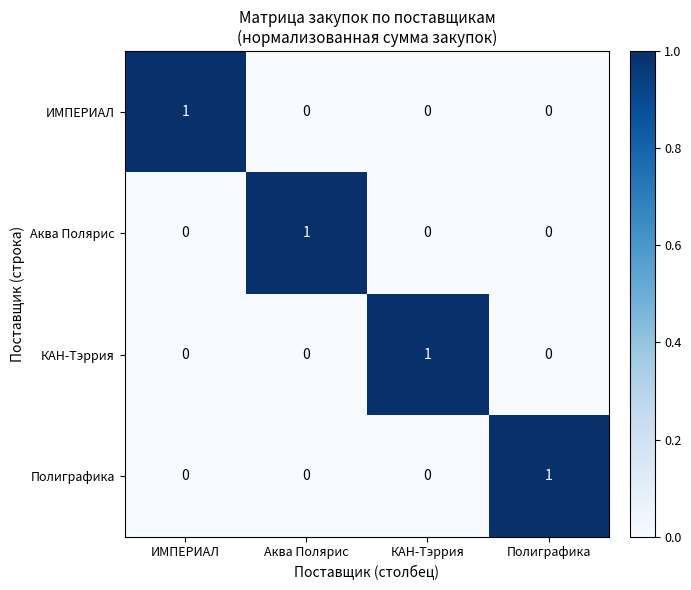

How many data points does each series have?

4